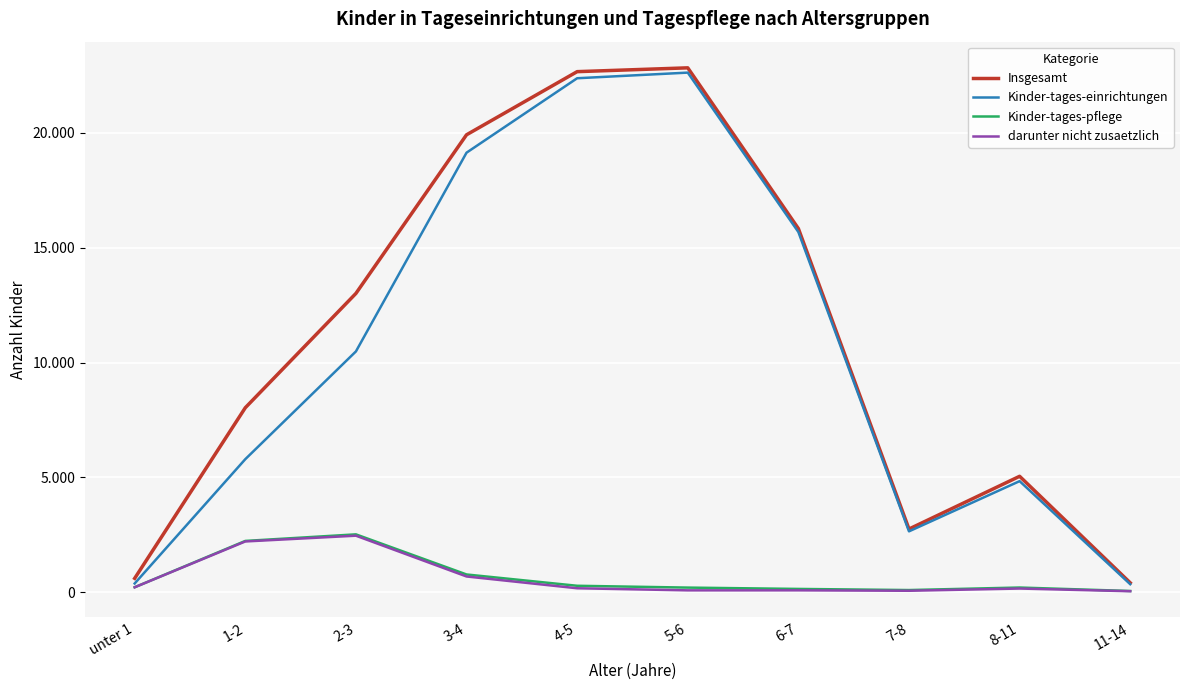

True or false: Insgesamt has more than 2 interior local peaks.

False